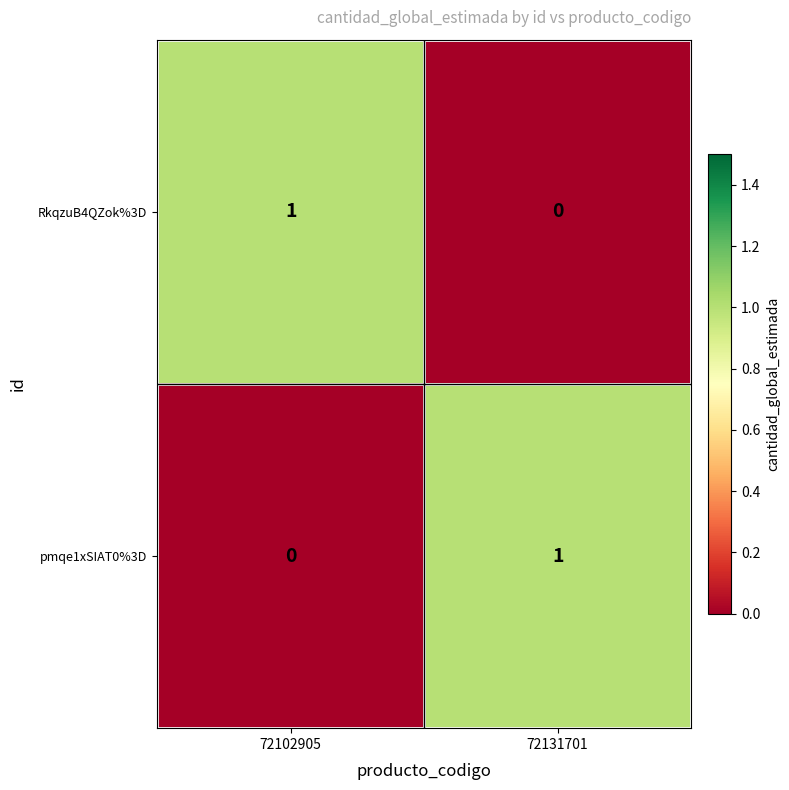

The value of RkqzuB4QZok%3D at 72102905 is 1. True or false?

True